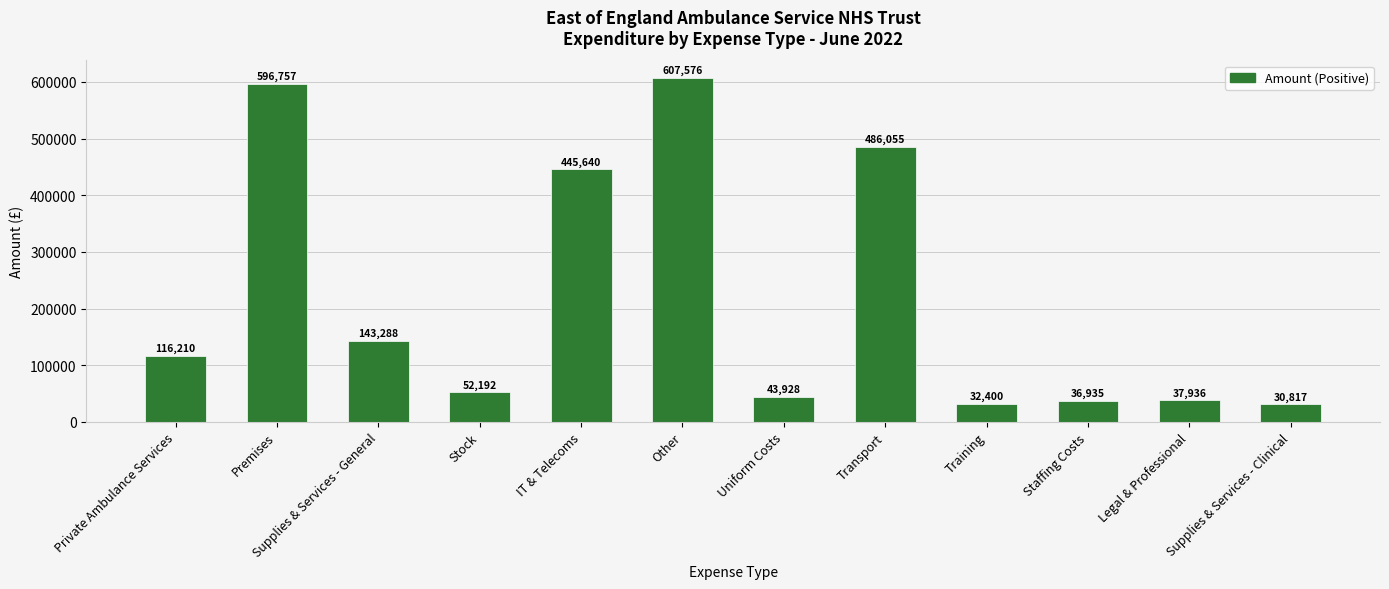

What position from the left is Supplies & Services - Clinical?

12